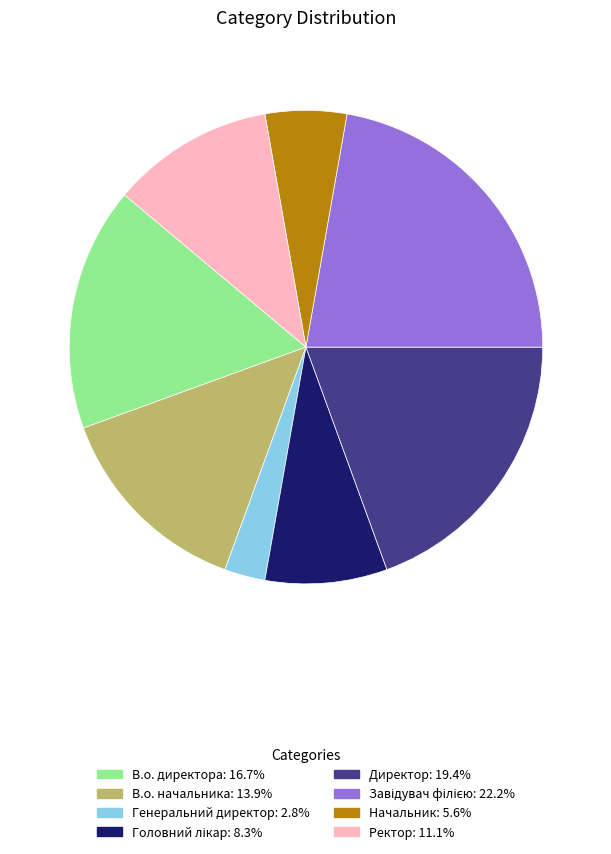

What is the smallest slice in the pie chart?

Генеральний директор